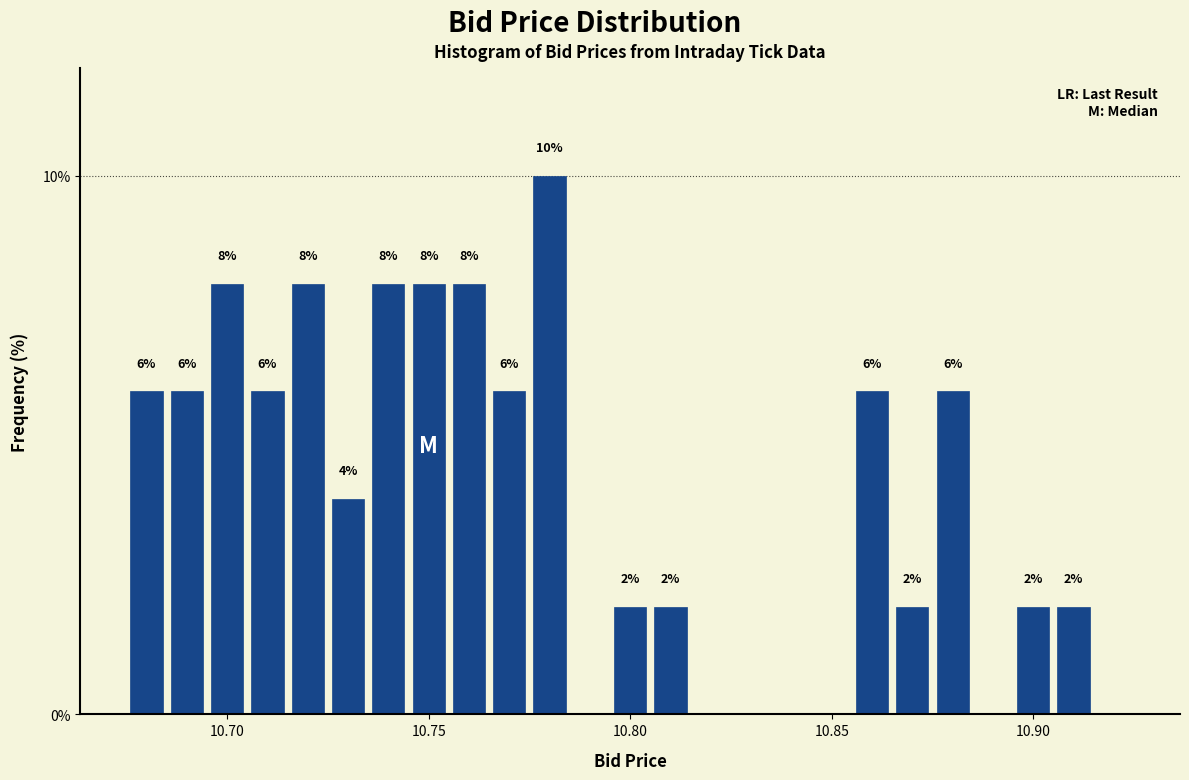

Around what value on the x-axis is the tallest bar? Give the approximate position of its centre, as read against the axis.

10.780